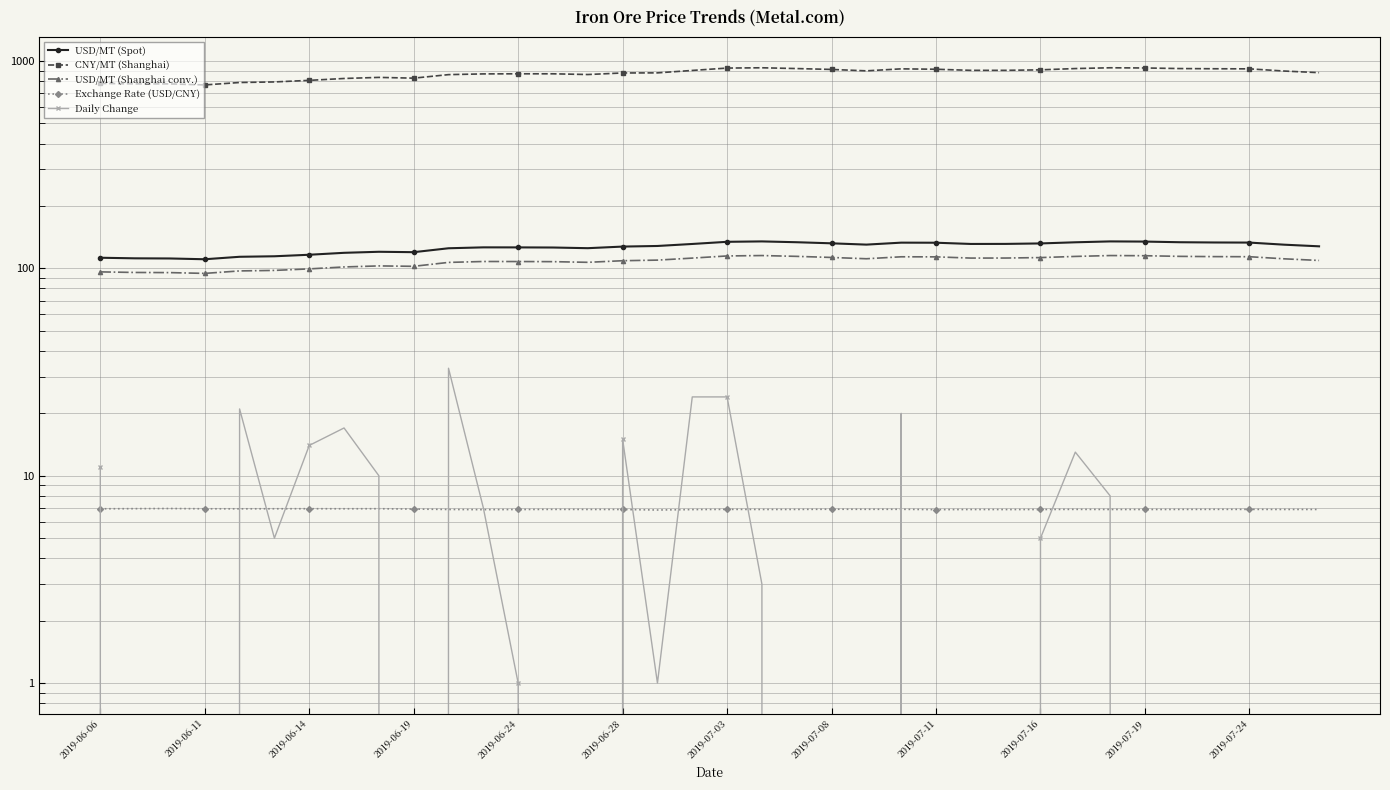

What is the difference between the maximum and minimum values in the USD/MT (Shanghai conv.) series?

20.7